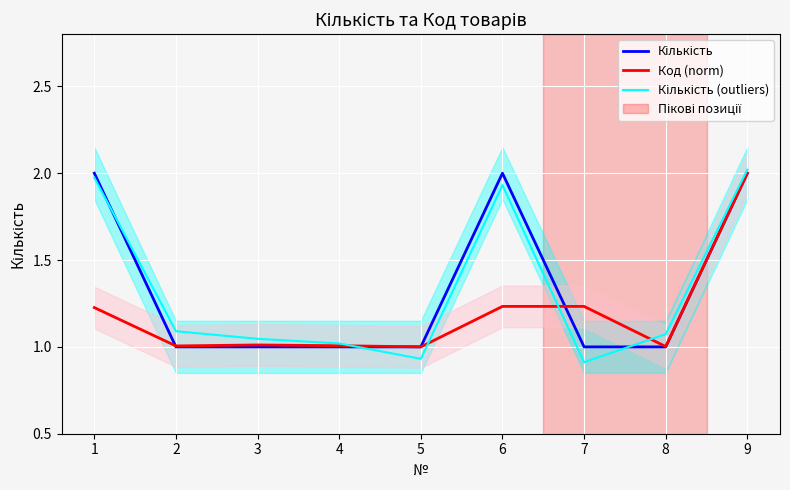

How many interior local peaks does the Код (norm) series have?

2